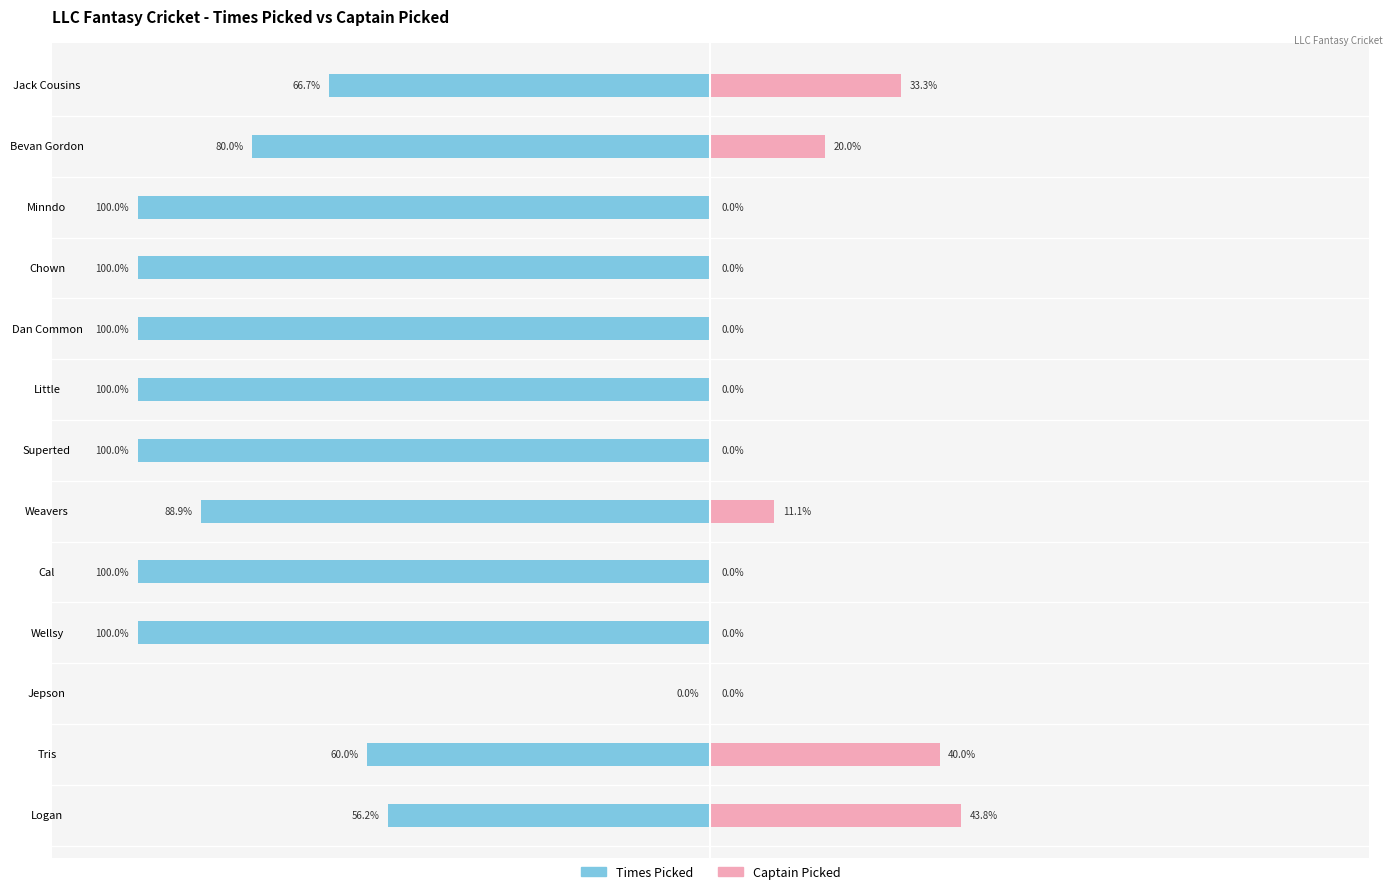

Does the chart contain stacked bars?

No